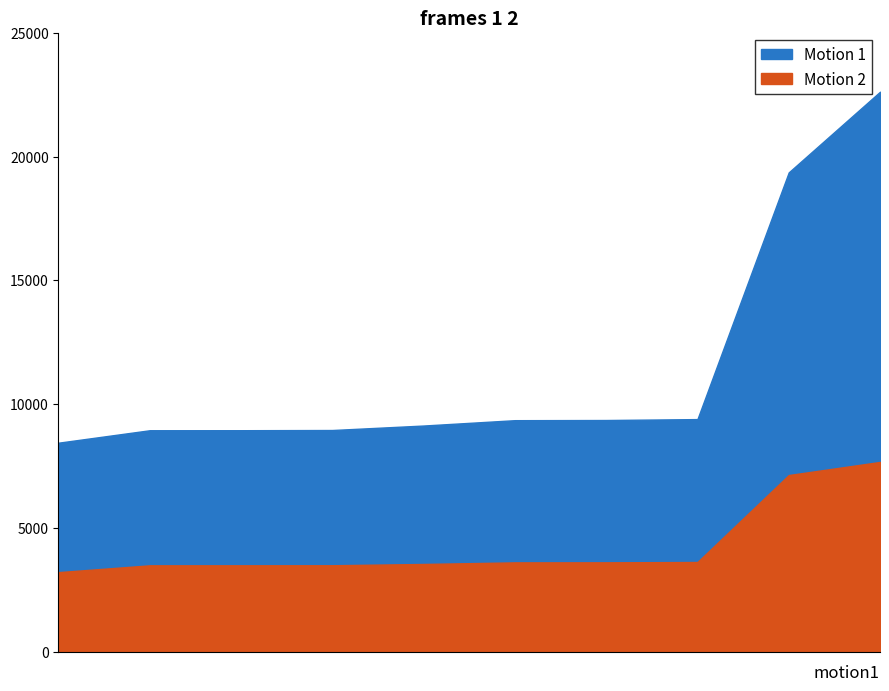

Between 3605 and 7662, which is larger?

7662